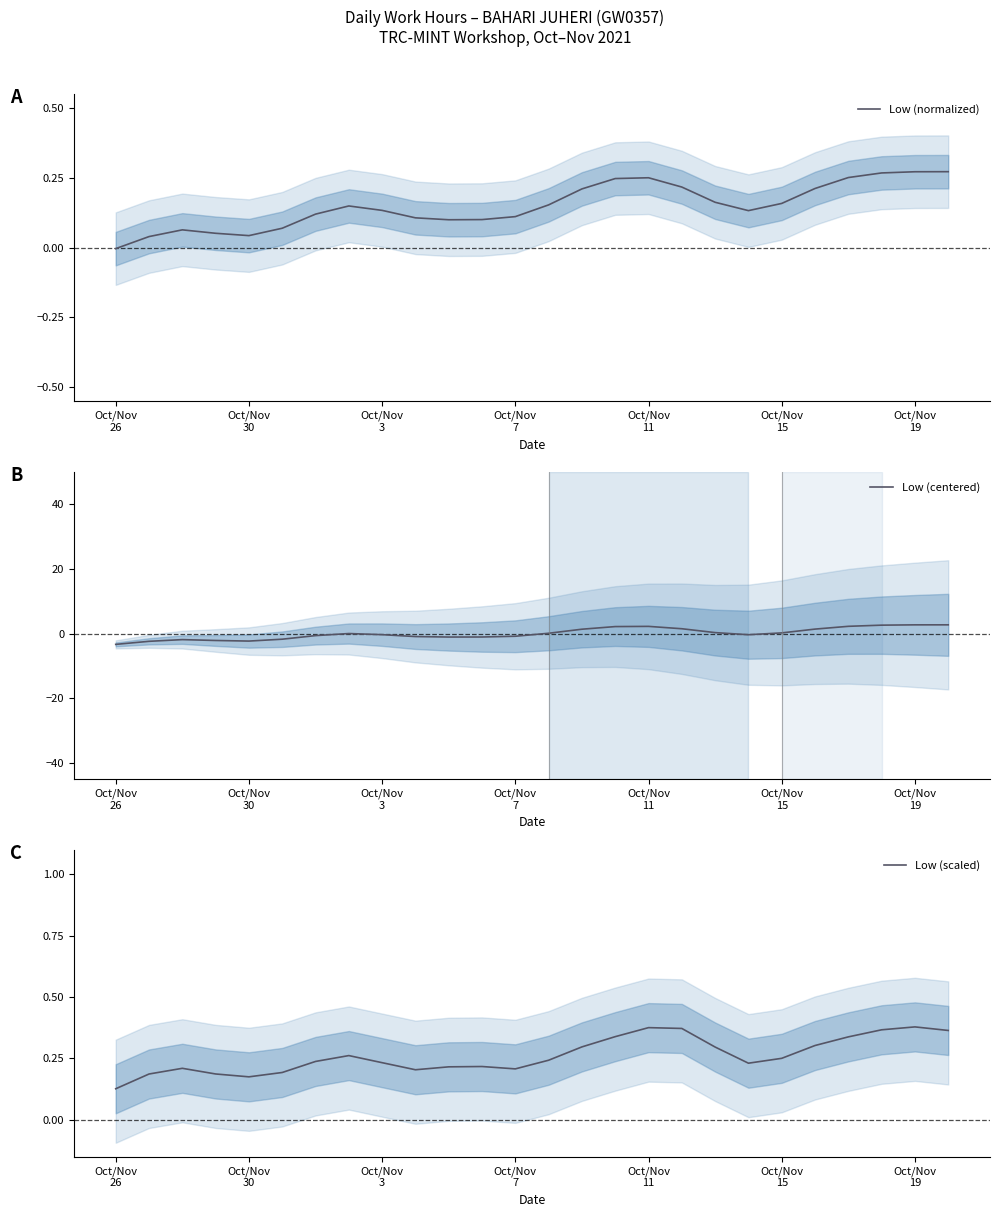

List the series in order of their overall mean, lowest first.

Low (centered), Low (normalized), Low (scaled)